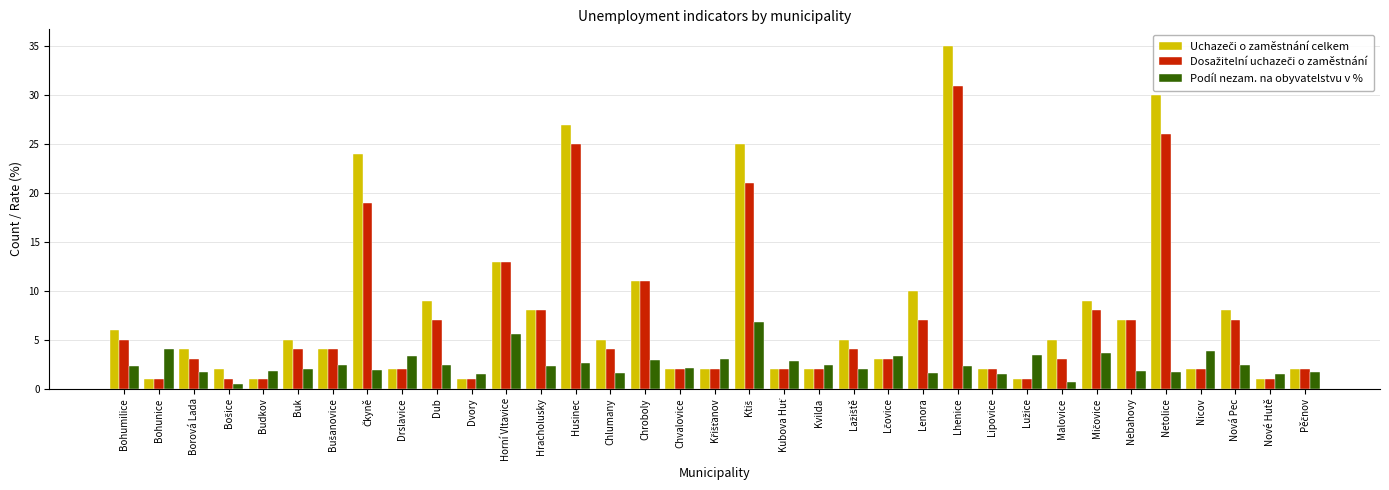

What is the minimum value shown in the chart?

0.5